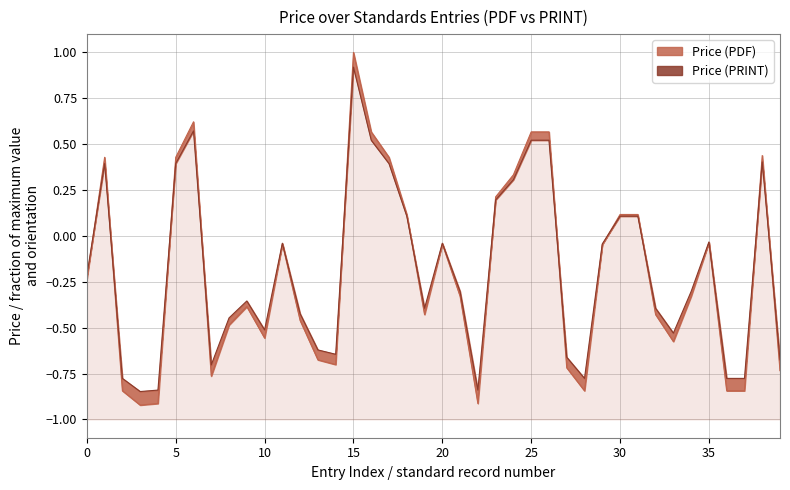

What is the sum of all Price (PRINT) values?

-7.5